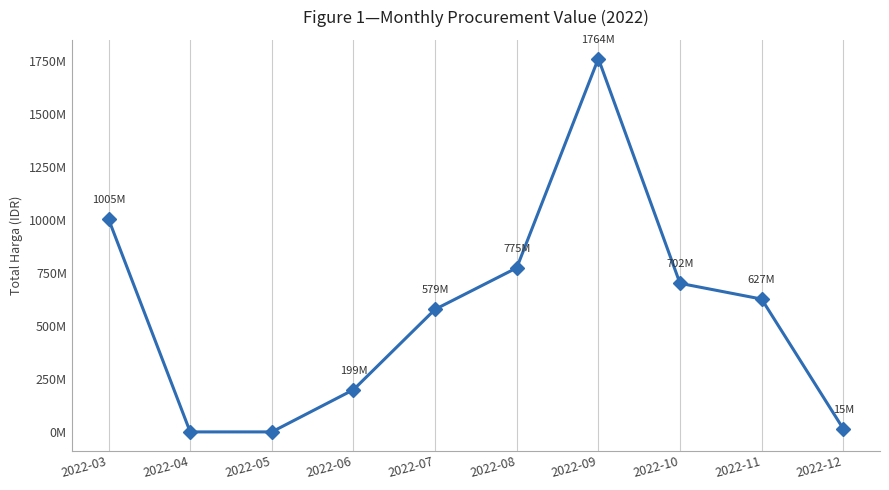

At which category does the chart reach its minimum across all series?

2022-04